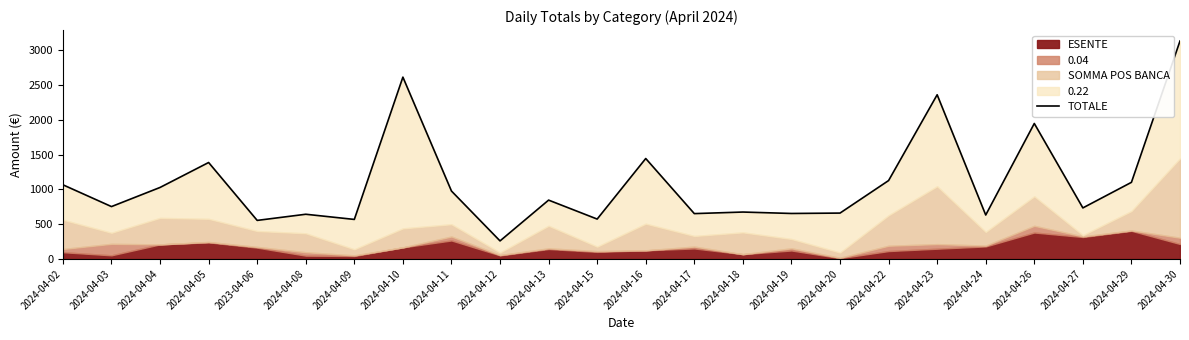

The value at 2024-04-16 is 924.3. True or false?

False